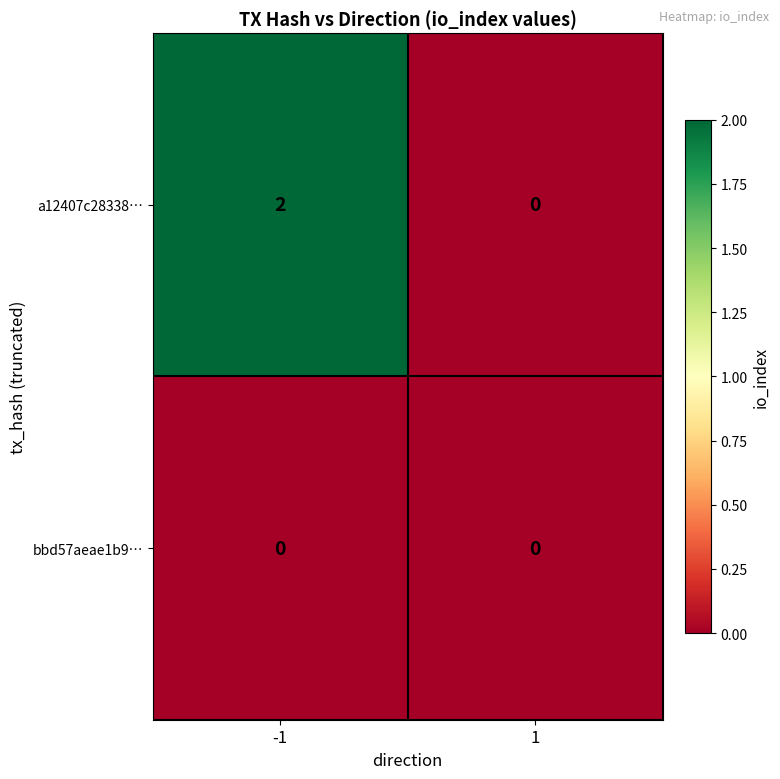

At which category does the chart reach its peak across all series?

-1